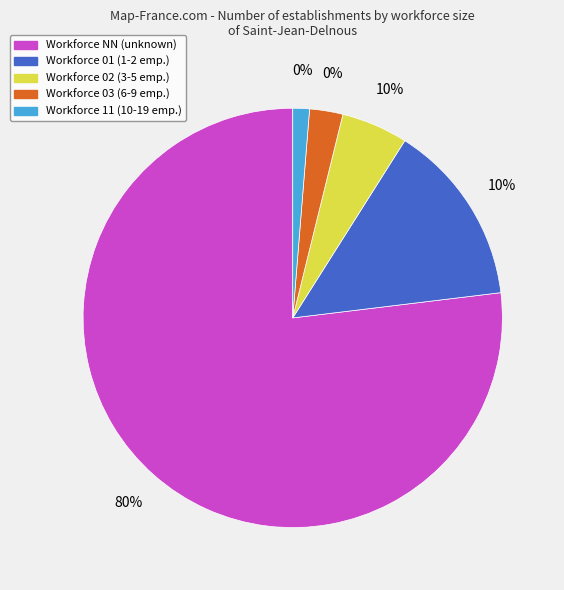

Rank the categories by value from highest to lowest.

NN, 01, 02, 03, 11